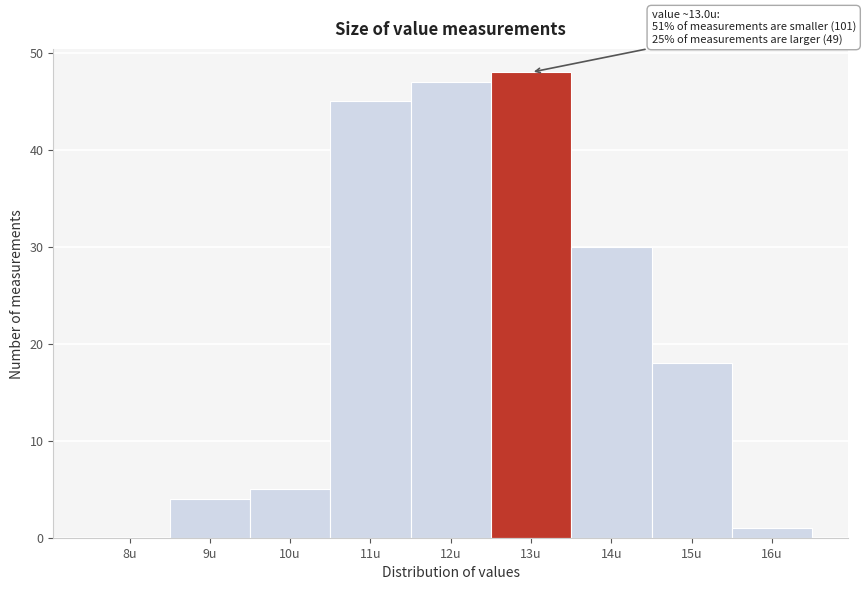

Reading left to right, what are all the values shown in this chart?

8u=0	9u=4	10u=5	11u=45	12u=47	13u=48	14u=30	15u=18	16u=1